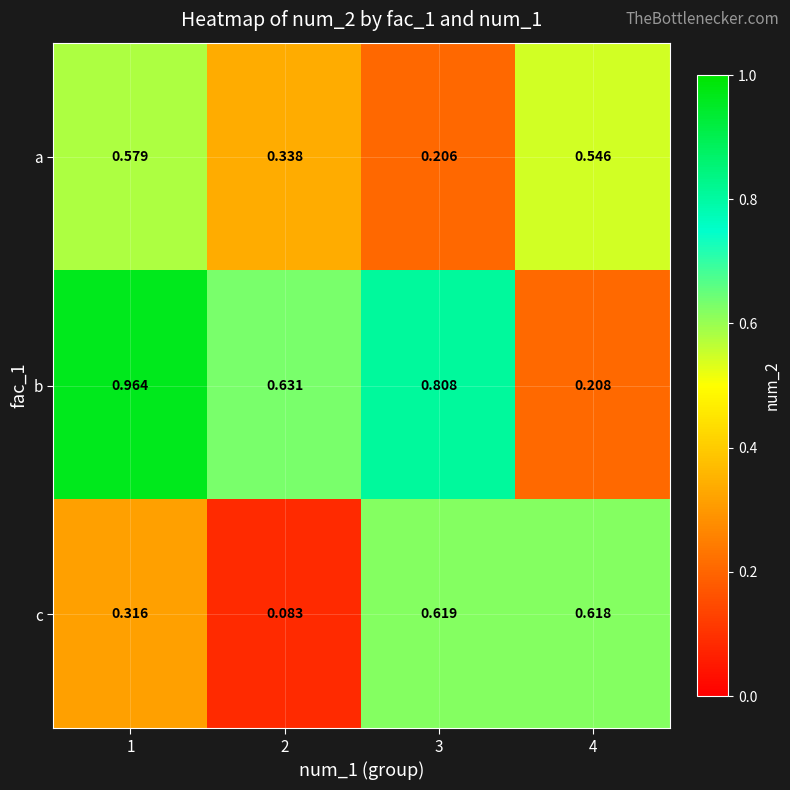

Which series has the widest spread of values?

b